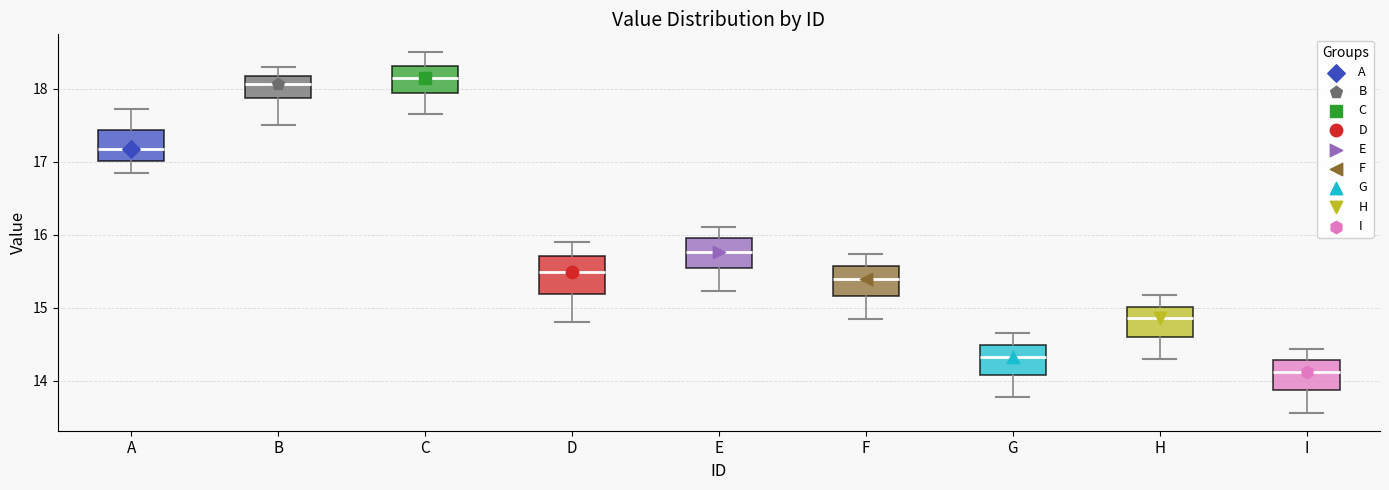

Where does the upper whisker of the box for A end on the y-axis? The values are not printed on the chart, so give them approximately, as read against the axis.

17.7